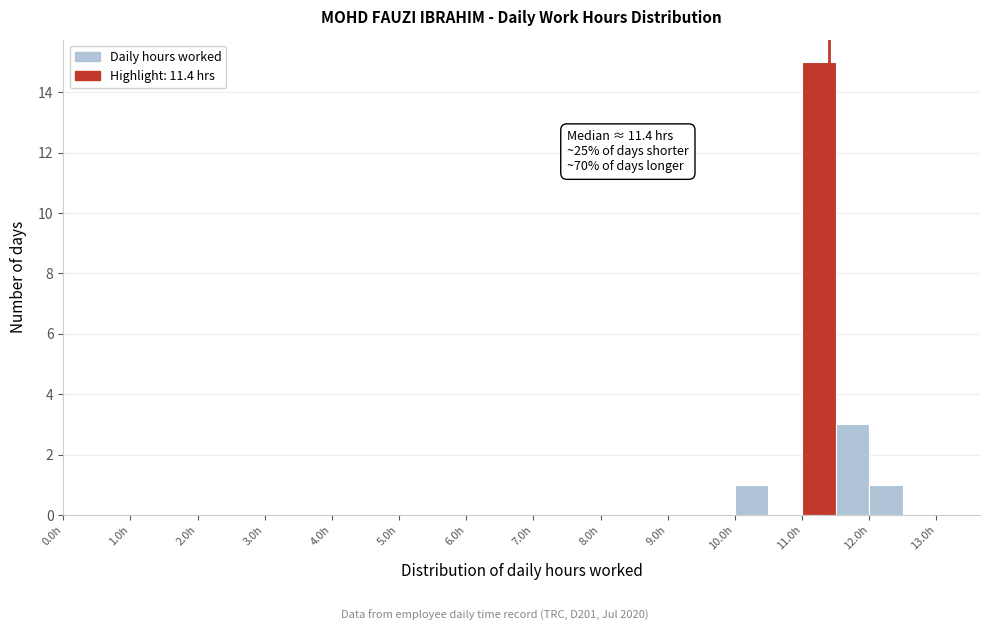

Which range on the x-axis has the tallest bar?

11.0 to 11.5